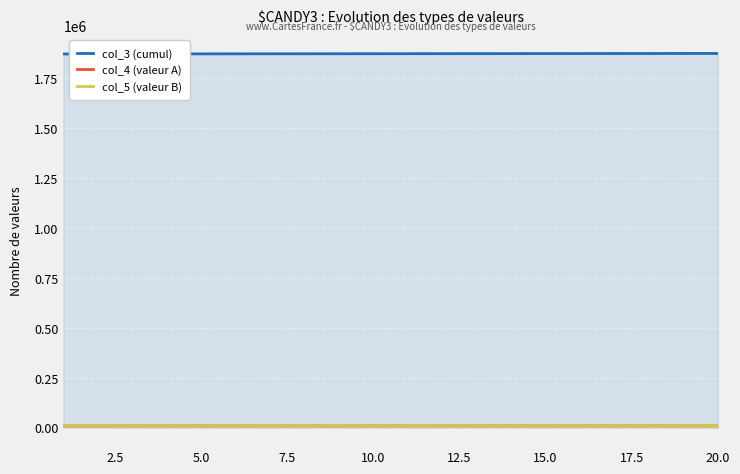

Count the number of data series in this chart.

3